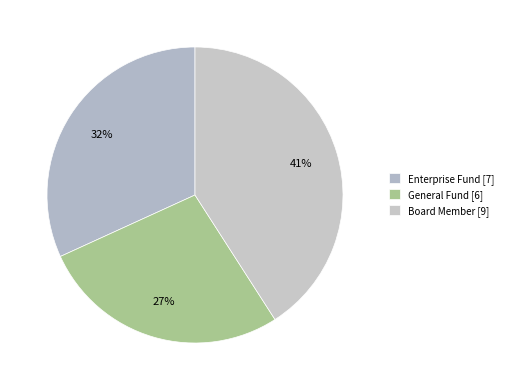

The Enterprise Fund slice represents 32% of the pie. True or false?

True